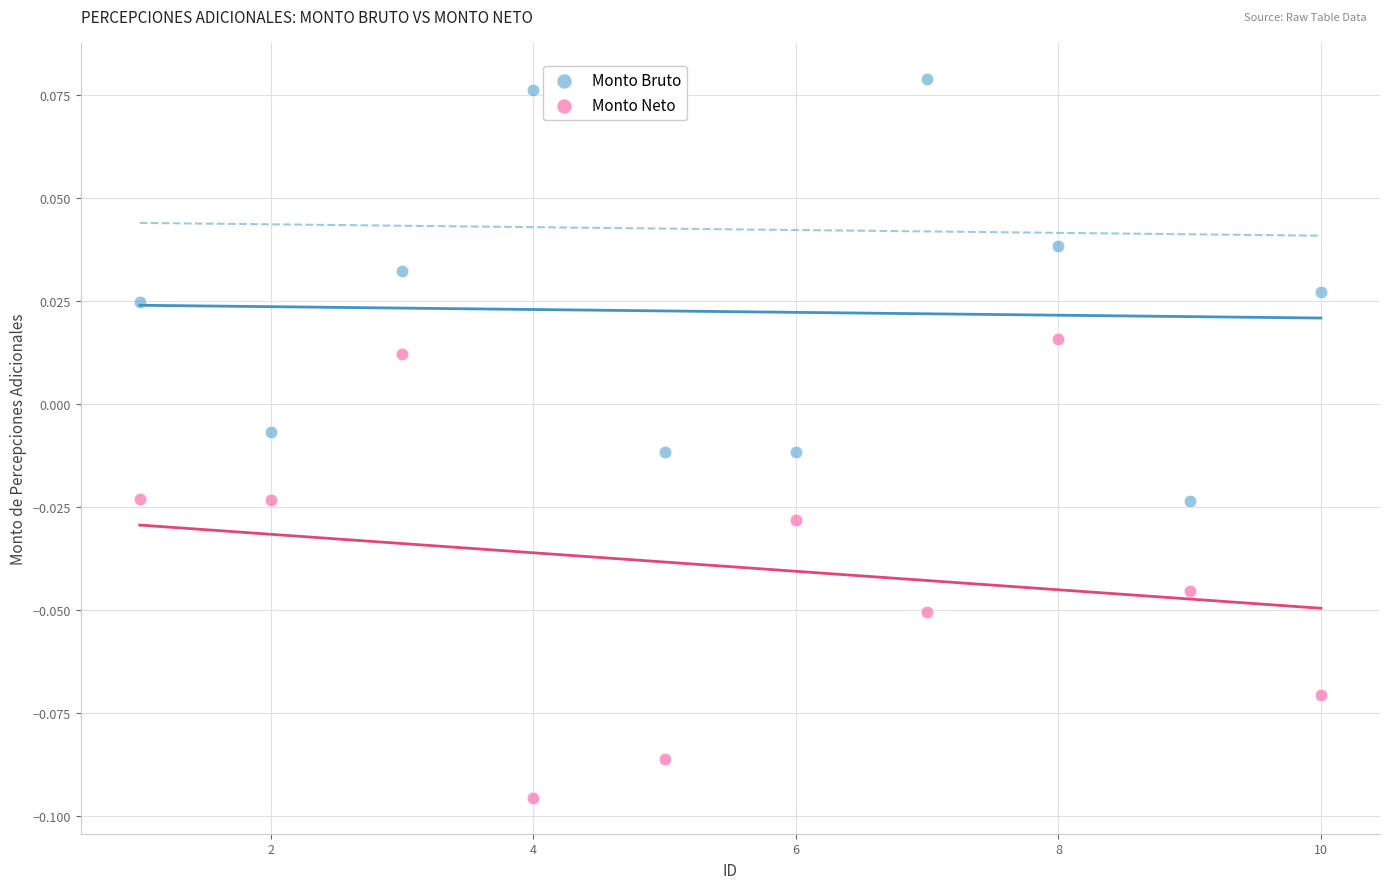

What are all the series names shown in the legend?

Monto Bruto, Monto Neto